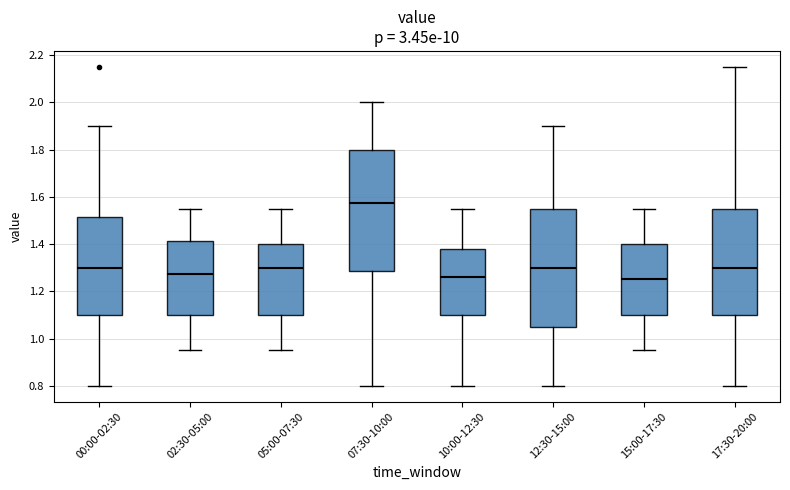

Which box has the highest median line?

07:30-10:00